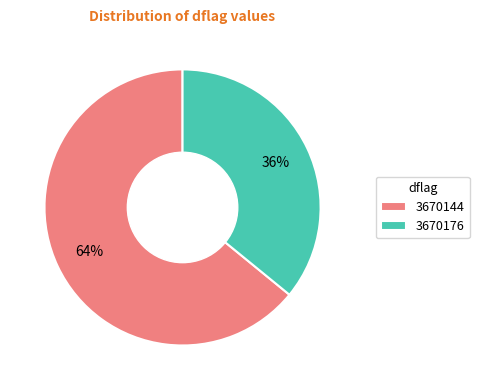

Do 3670144 and 3670176 together represent more than half of the pie?

Yes